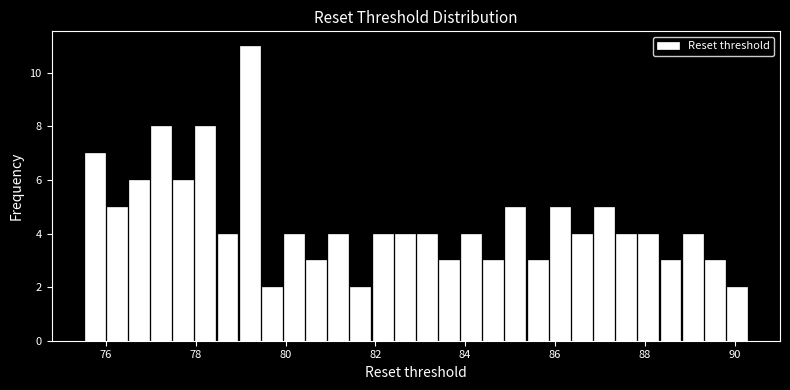

Around what value on the x-axis is the tallest bar? Give the approximate position of its centre, as read against the axis.

79.2